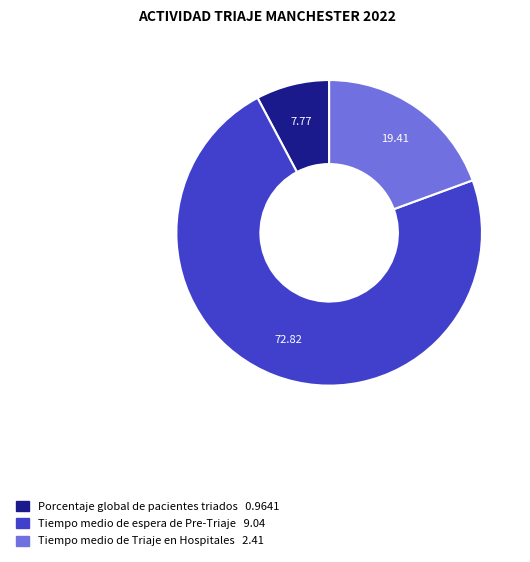

Which slice is the largest?

Tiempo medio de espera de Pre-Triaje